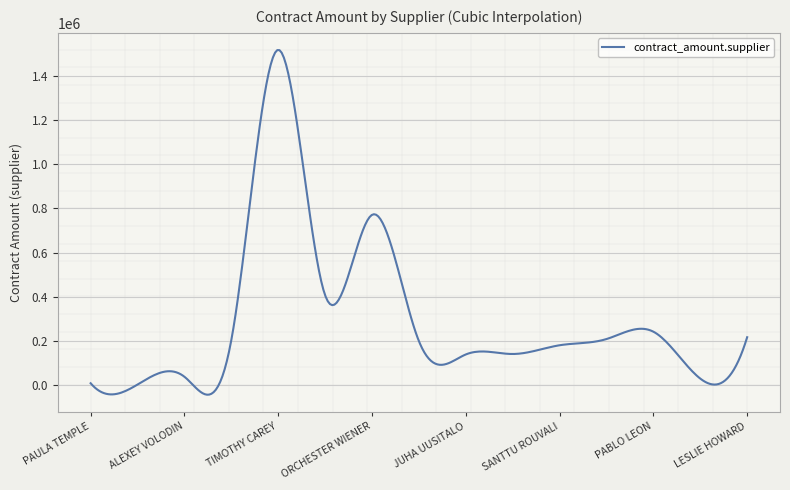

What is the difference between the maximum and minimum values?

1560948.5